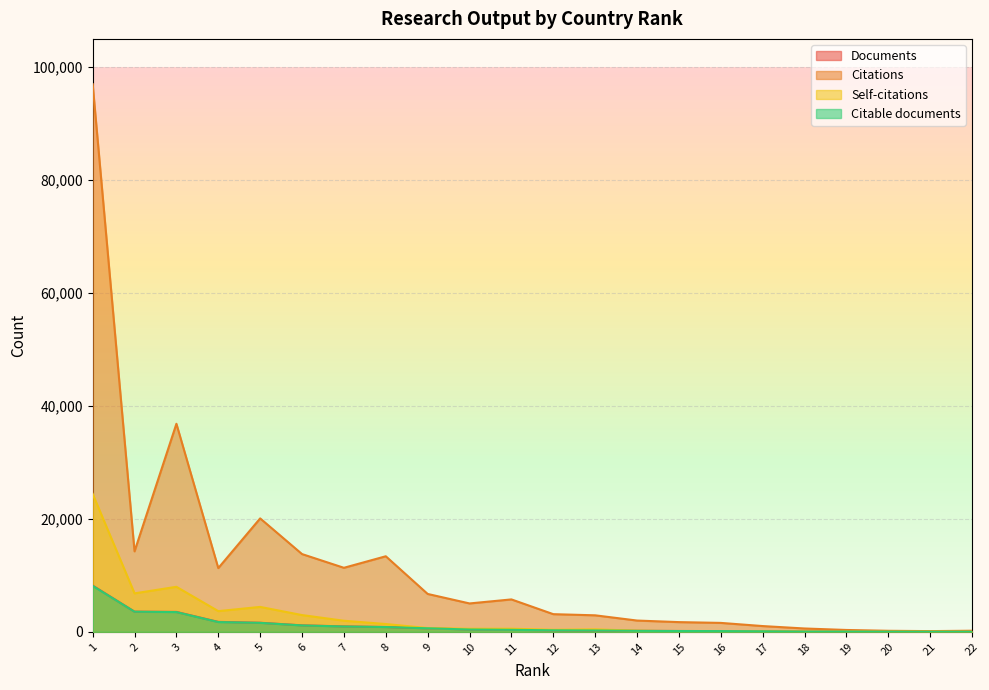

What is the difference between the highest and lowest values at 17?

930